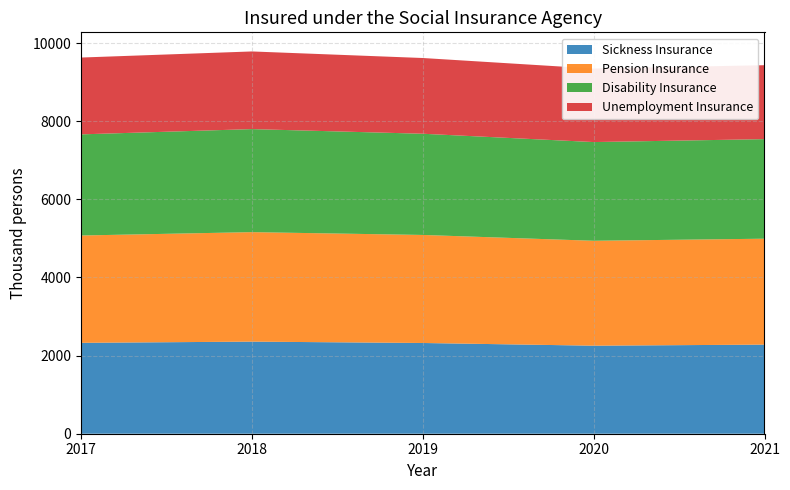

Reading right to left, what are all the values shown in this chart?

Sickness Insurance: 2021=2281	2020=2254	2019=2323	2018=2358	2017=2327
Pension Insurance: 2021=2712	2020=2686	2019=2766	2018=2803	2017=2748
Disability Insurance: 2021=2549	2020=2527	2019=2591	2018=2638	2017=2589
Unemployment Insurance: 2021=1893	2020=1882	2019=1939	2018=1988	2017=1967